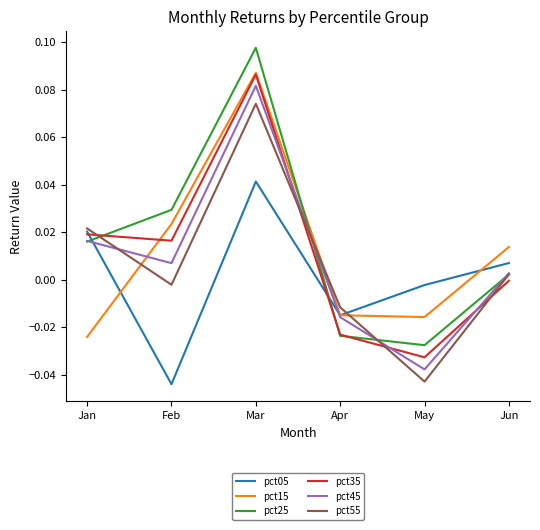

Where is the first local minimum for pct25?

May